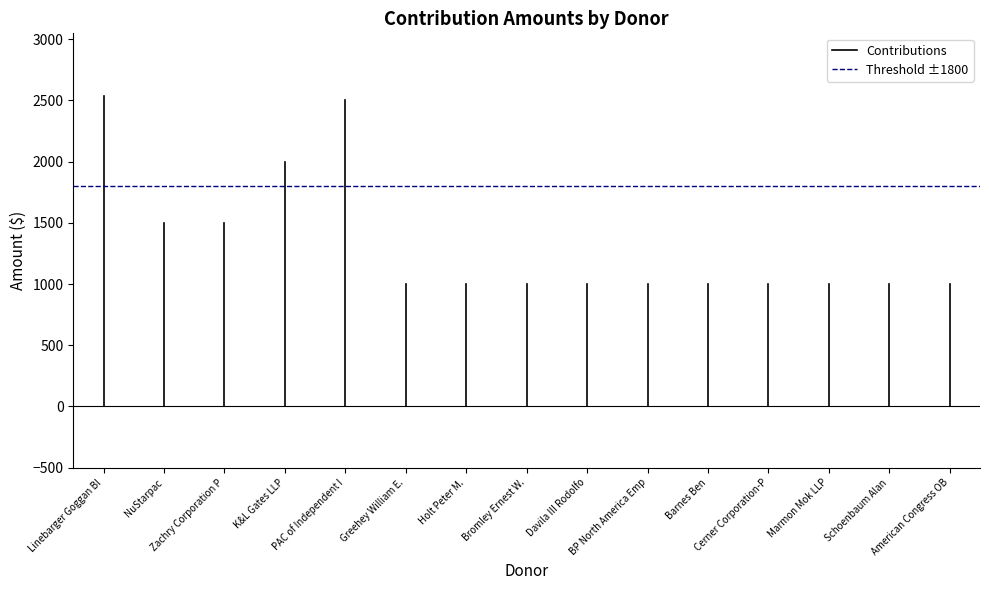

What are all the series names shown in the legend?

Contributions, Threshold ±1800